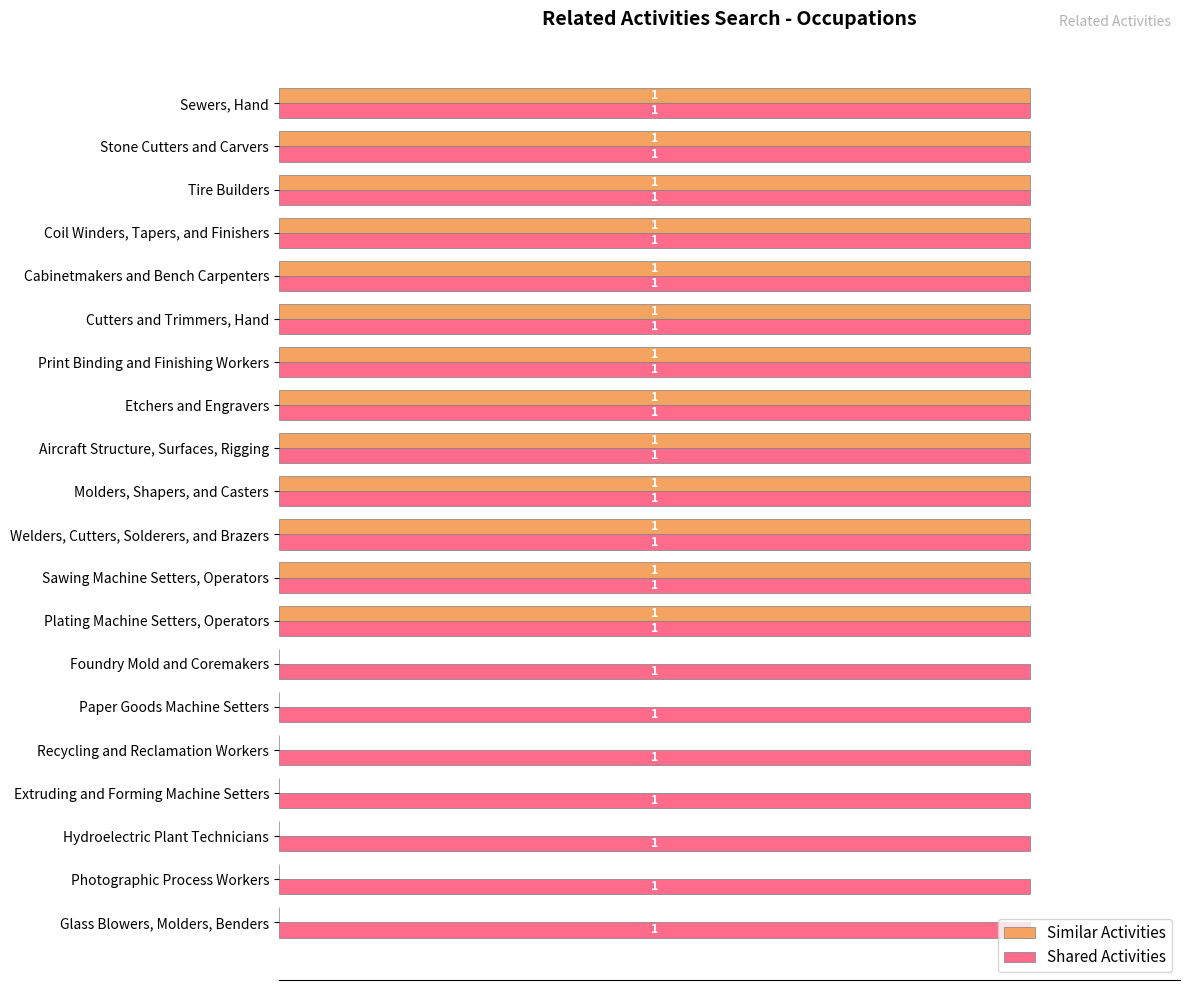

Which series changed the most between Tire Builders and Recycling and Reclamation Workers?

Similar Activities